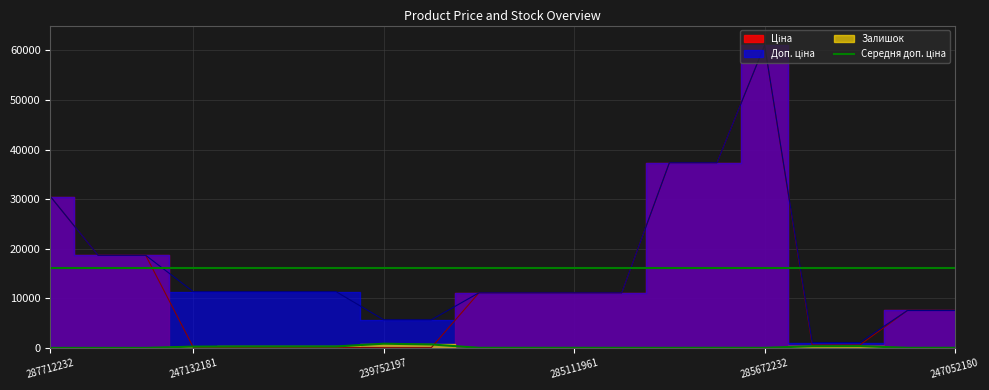

True or false: Ціна and Доп. ціна cross at least once.

False